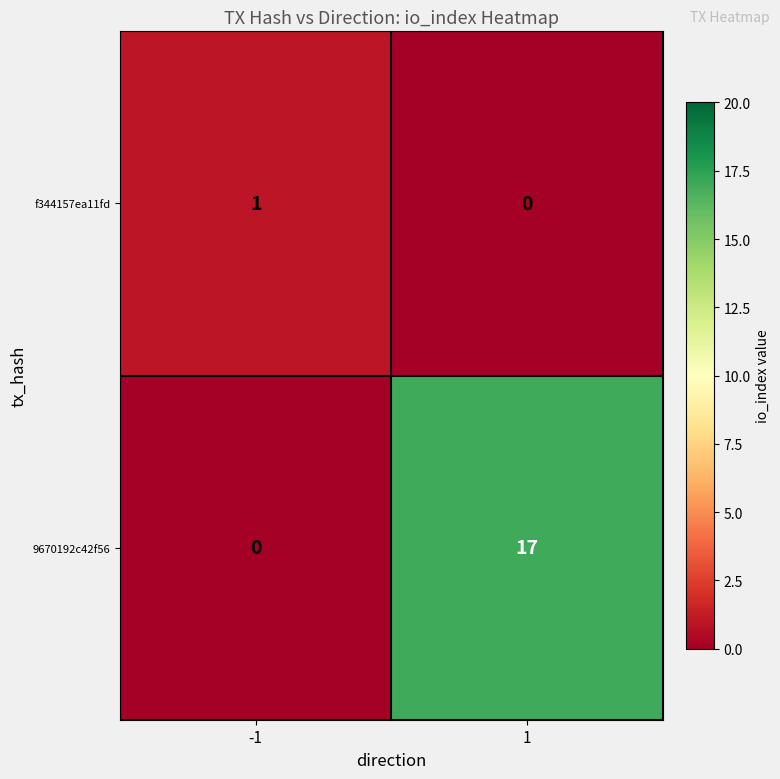

Reading left to right, list all the values displayed in this chart.

f344157ea11fd: -1=1	1=0
9670192c42f56: -1=0	1=17